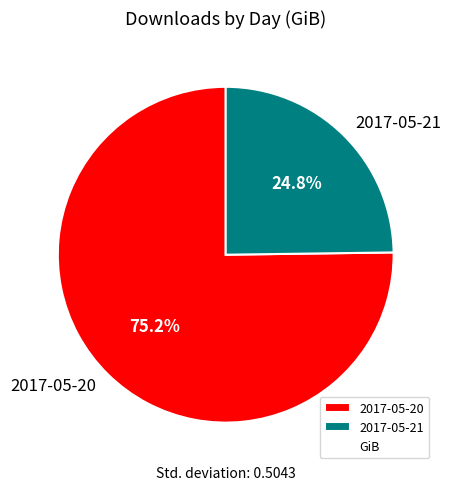

To the nearest percent, what portion does 2017-05-21 represent?

25%